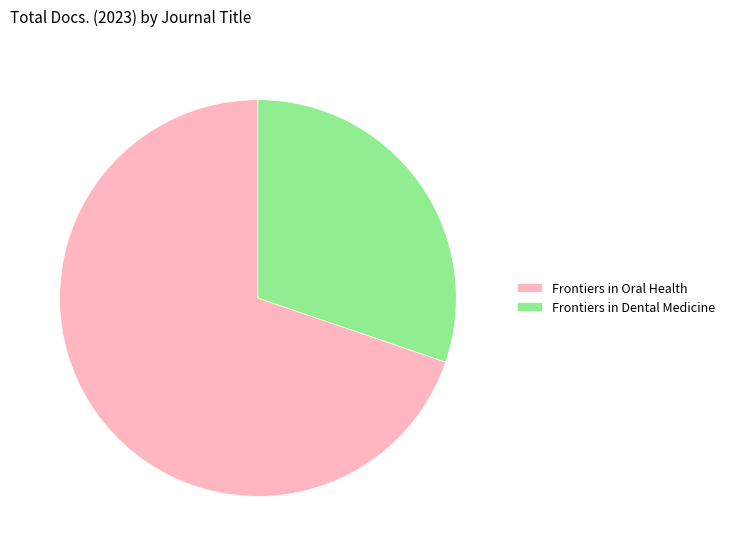

Which slice is the largest?

Frontiers in Oral Health